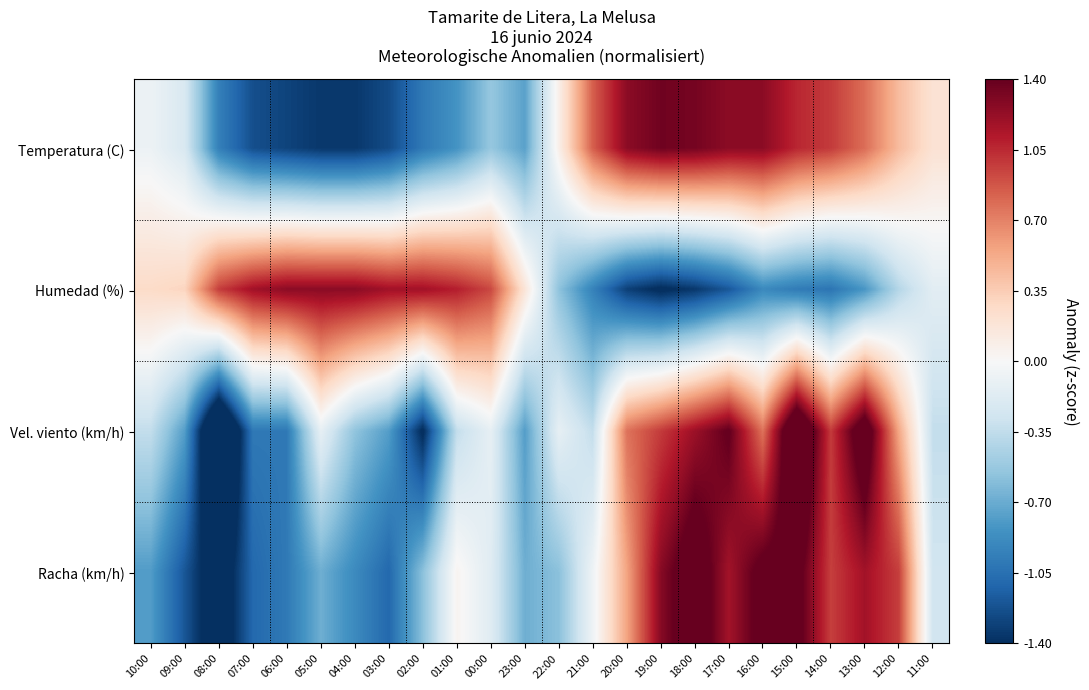

What is the smallest value displayed?

-2.1